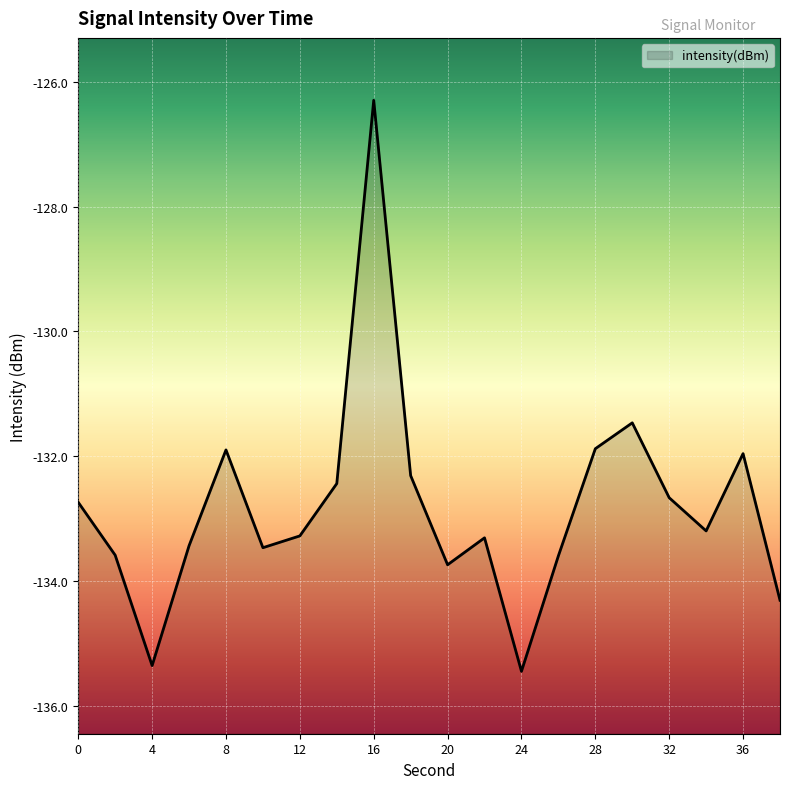

How many lines are shown in the chart?

1